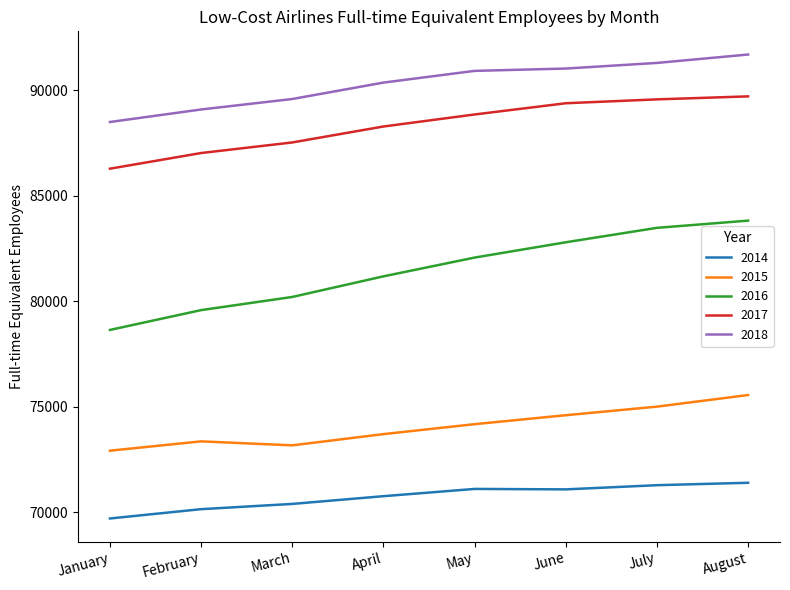

Which category has the highest value in the 2018 series?

August